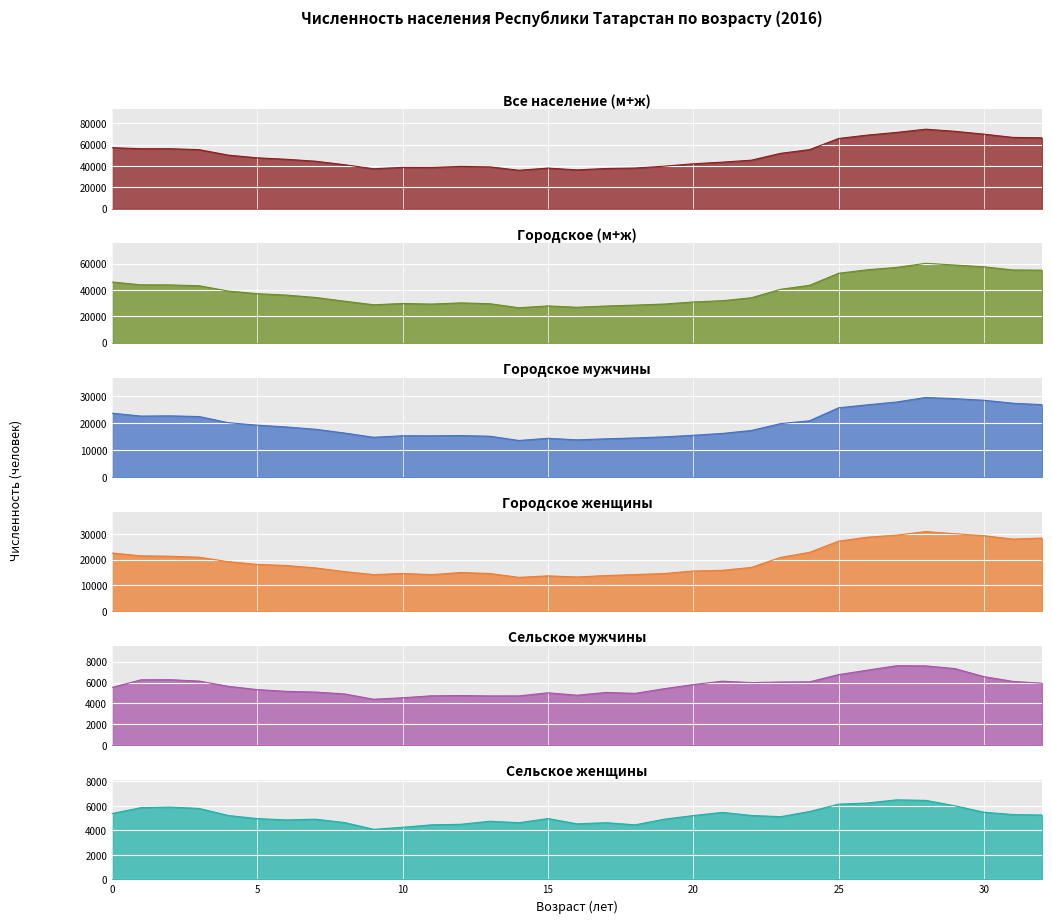

At 8, list the series in order from largest to smallest.

Все население (м+ж), Городское (м+ж), Городское мужчины, Городское женщины, Сельское мужчины, Сельское женщины